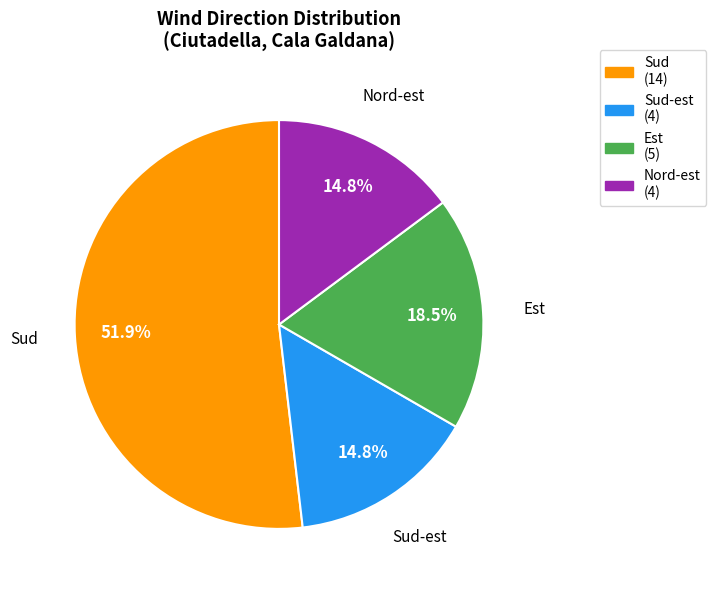

Is there any slice that represents more than half of the pie?

Yes